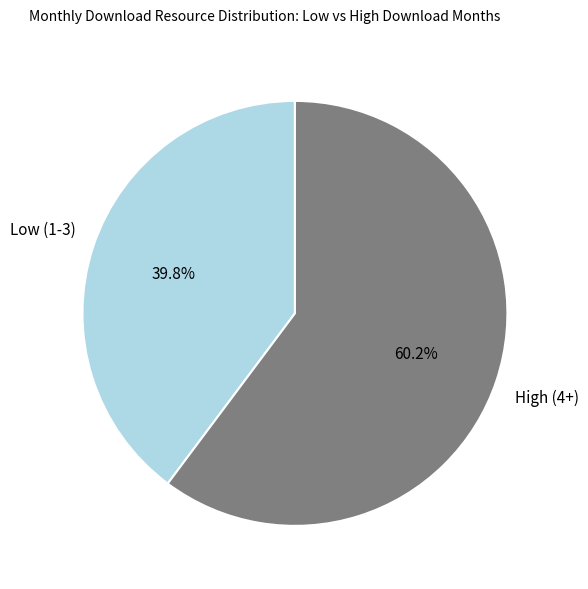

Is there a majority slice in this chart?

Yes